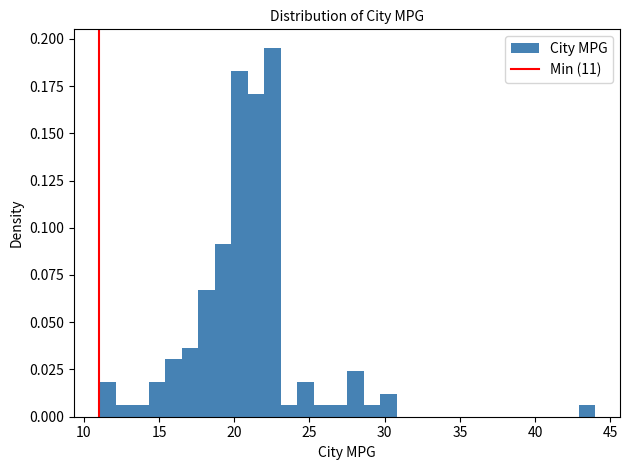

Read against the x-axis, roughly where is the centre of the tallest bar?

22.5